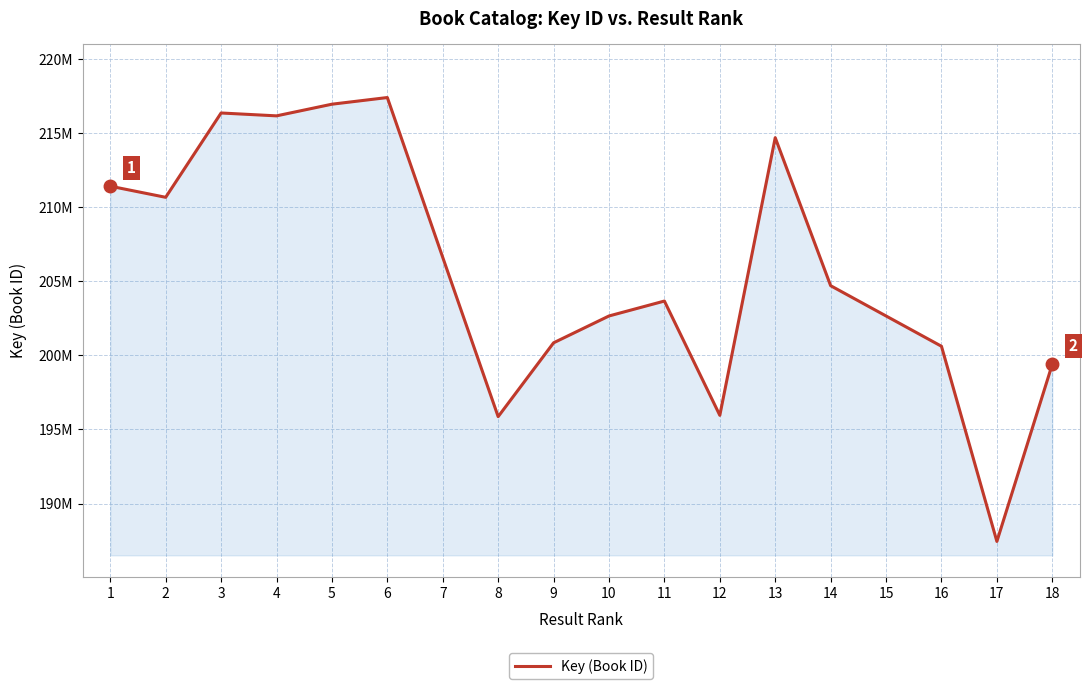

Reading left to right, what are all the values shown in this chart?

211414901	210664848	216354707	216160807	216947379	217397304	206611209	195865413	200846622	202657775	203664459	195953934	214687996	204701116	202657695	200614032	187444249	199398787